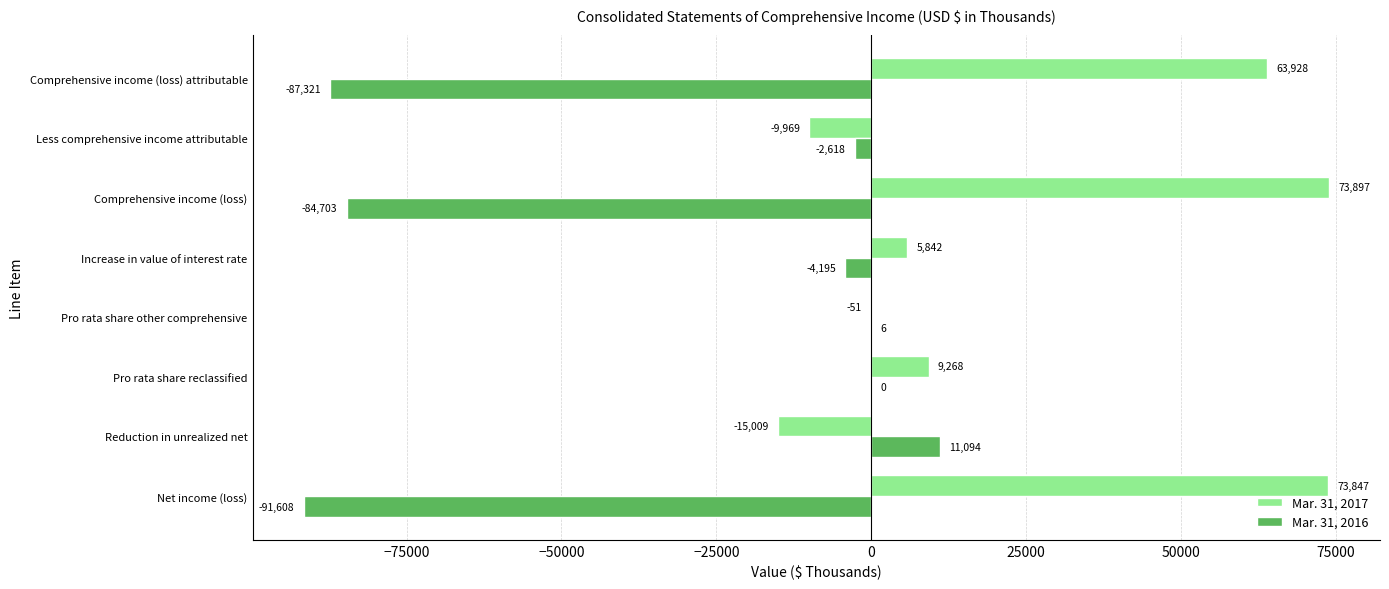

Which category has the highest value in the Mar. 31, 2016 series?

Reduction in unrealized net